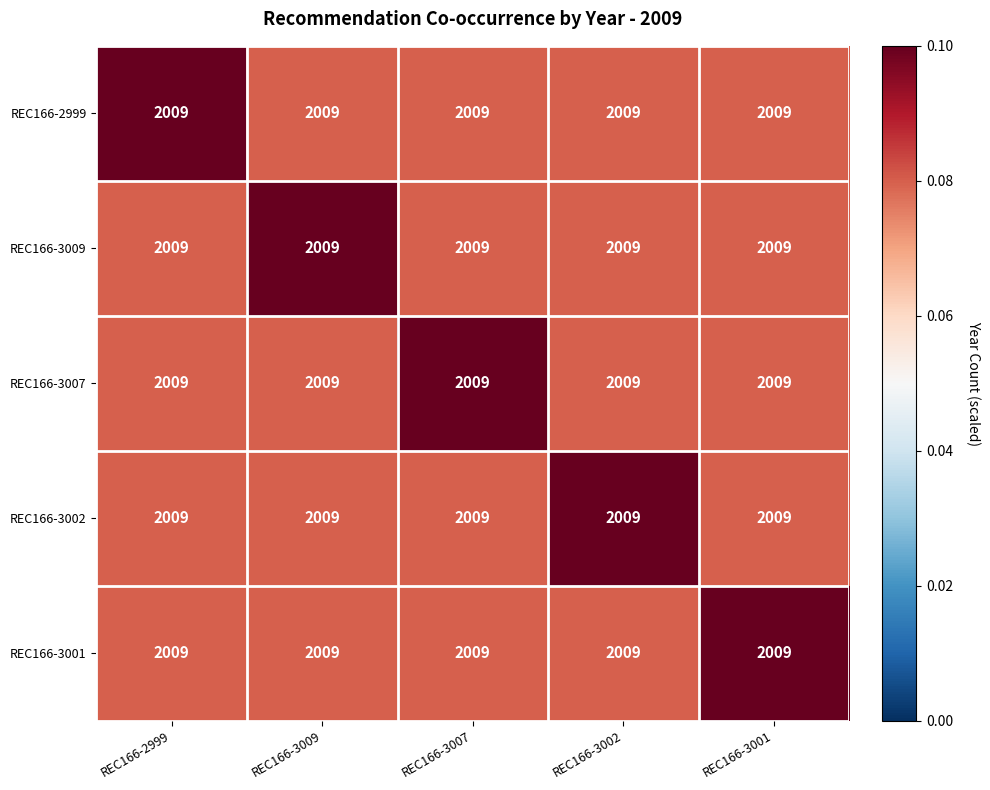

Which has a higher value, REC166-3001 or REC166-2999?

REC166-2999